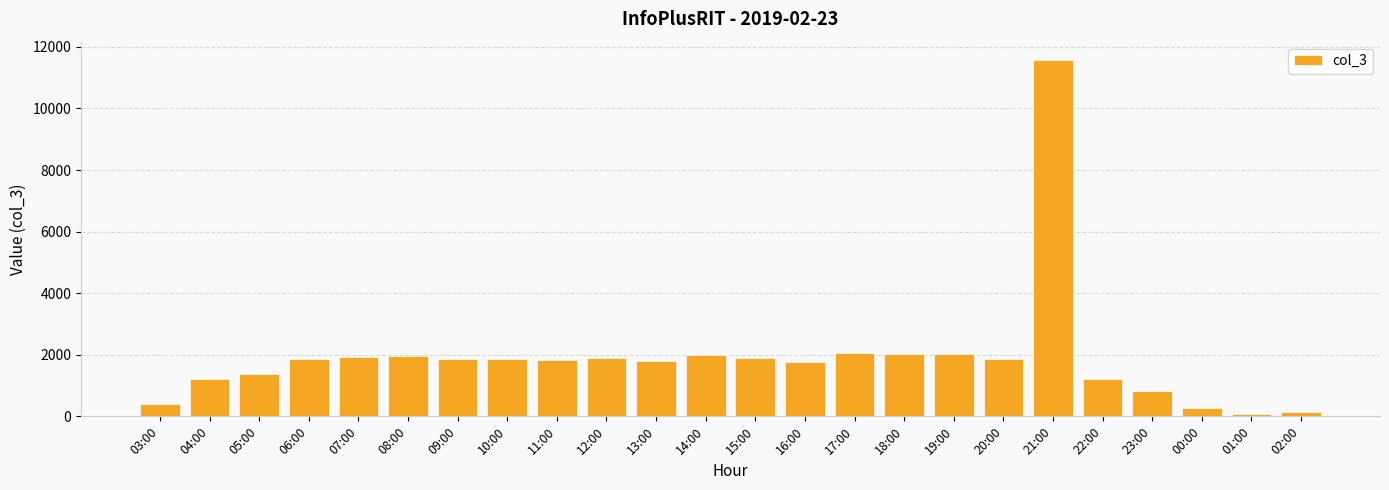

What is the difference between the maximum and minimum values?

11511